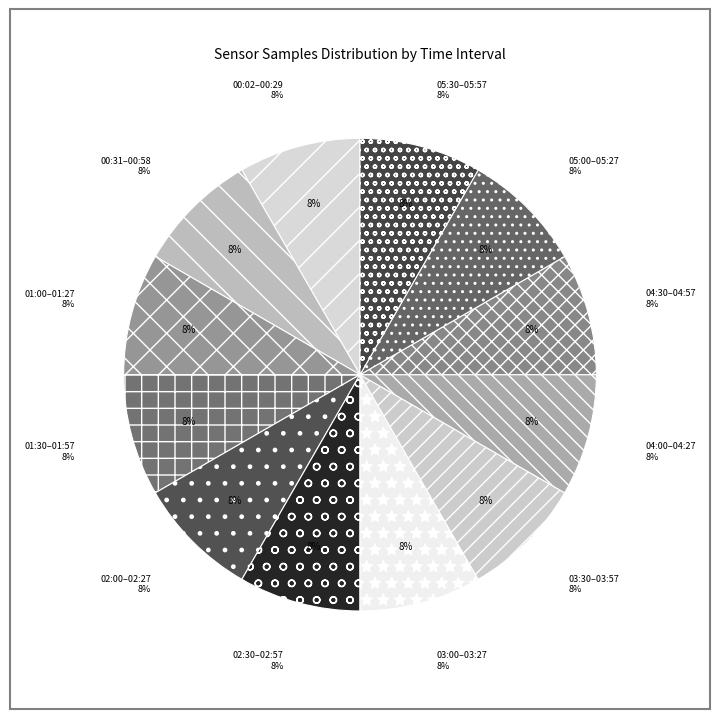

Do 14:00 and 00:02 together represent more than half of the pie?

No